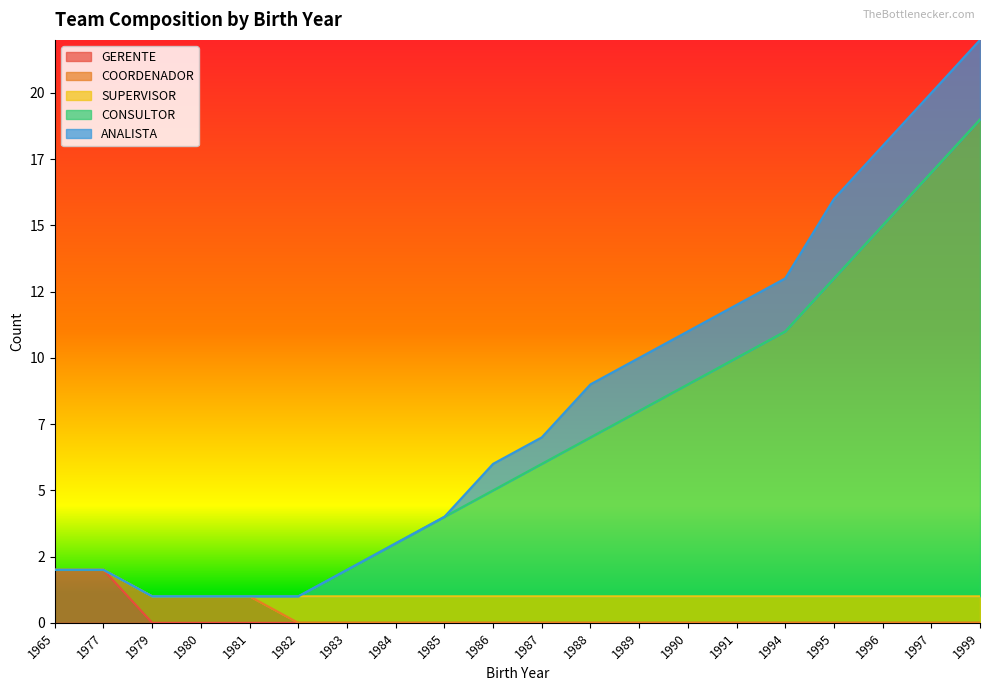

What is the difference between the second highest and minimum values in the CONSULTOR series?

16